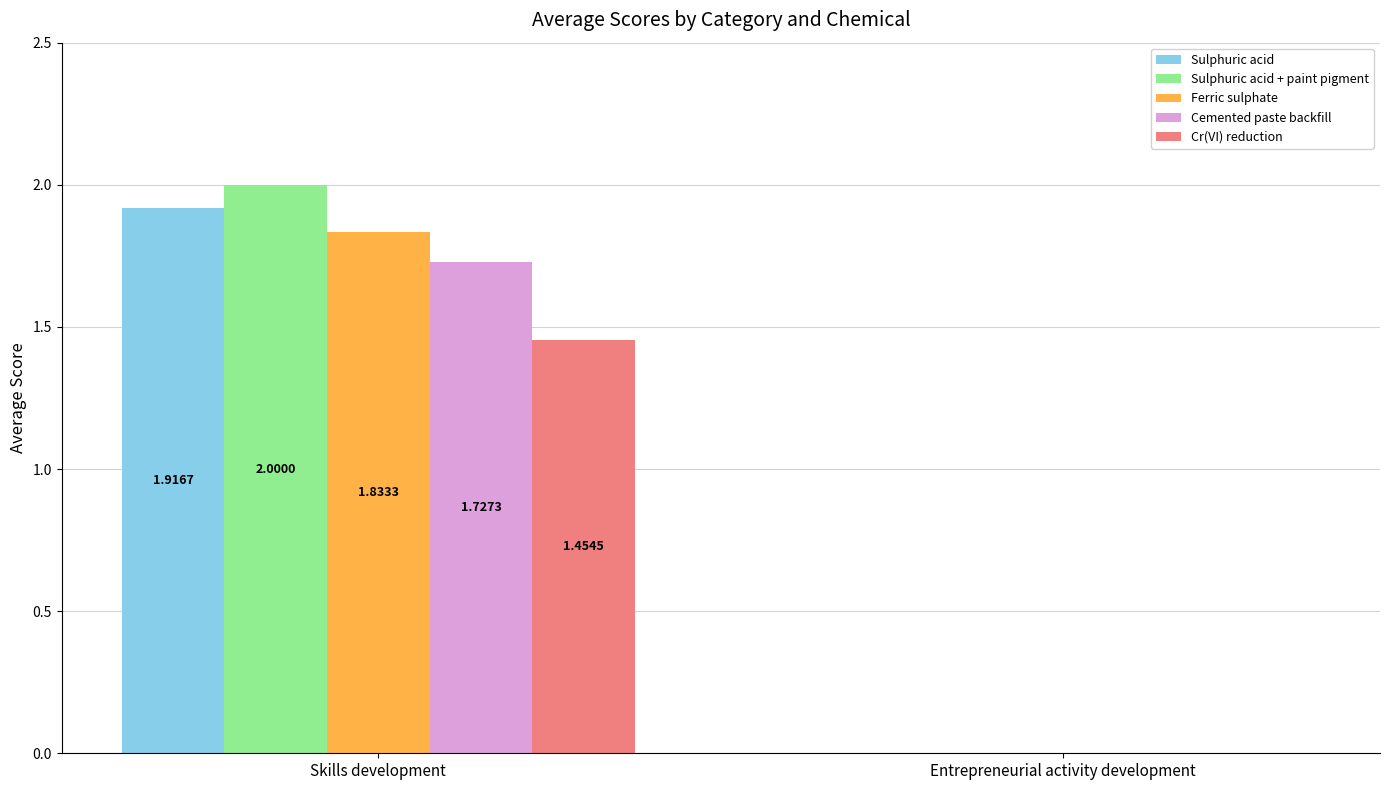

At which label is Ferric sulphate closest to 0?

Entrepreneurial activity development